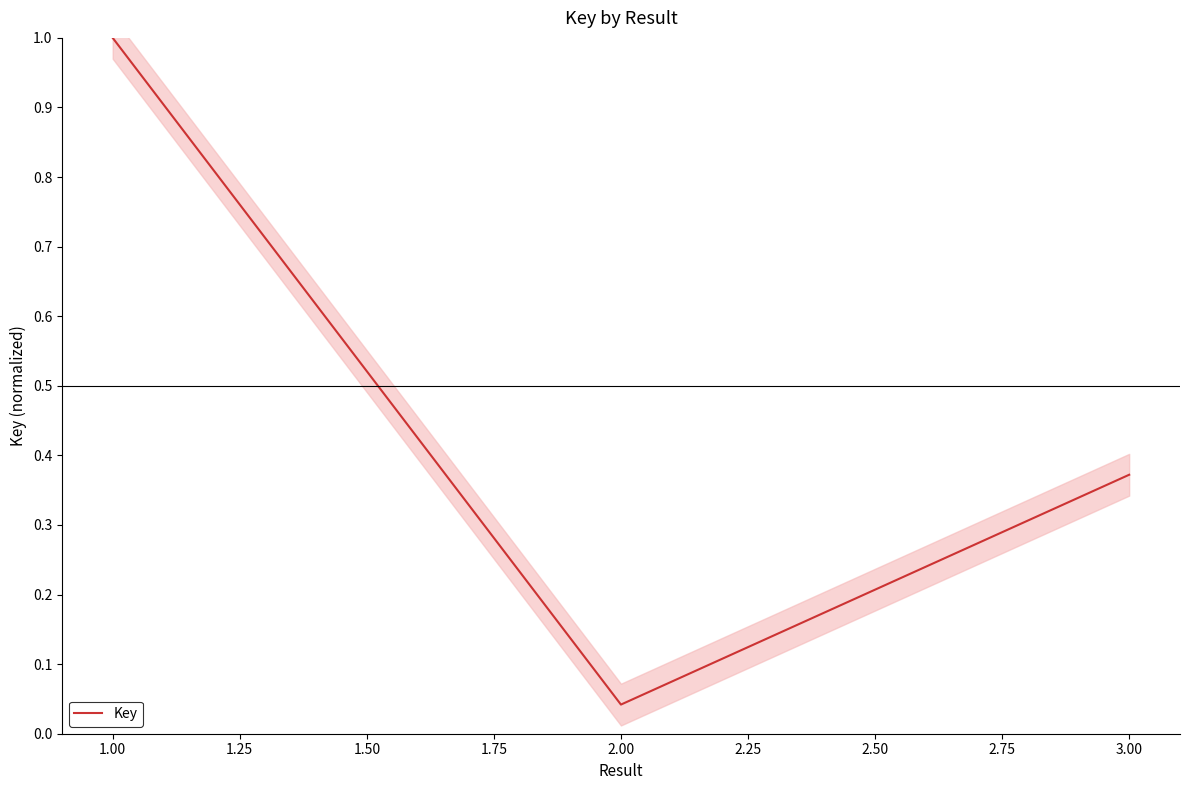

Count the number of data series in this chart.

1